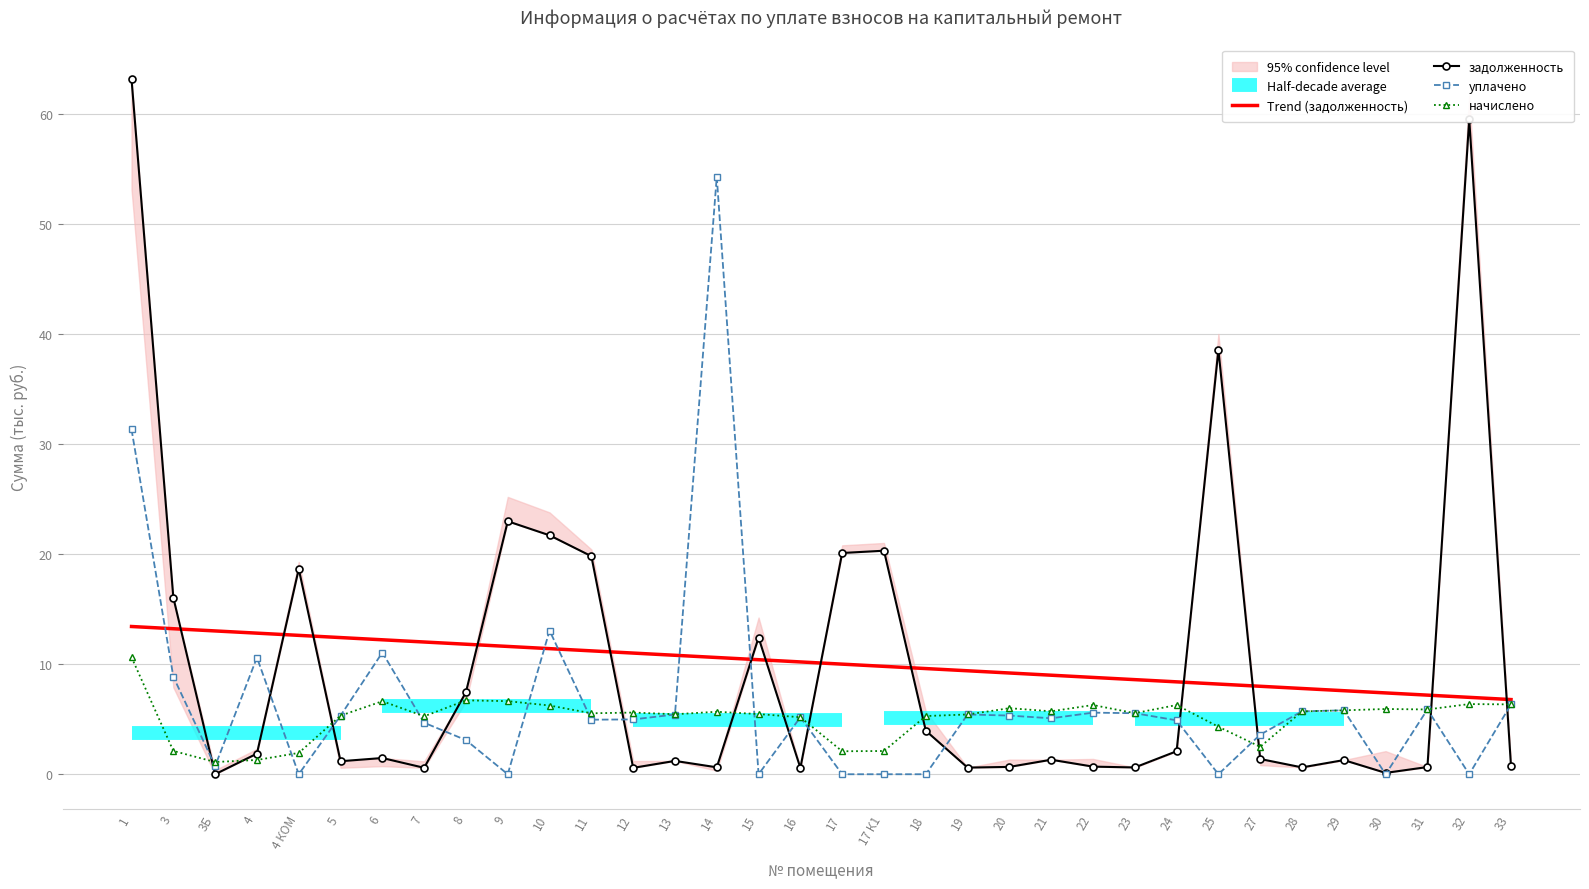

Which series ends up on top after the final intersection of уплачено and начислено?

начислено